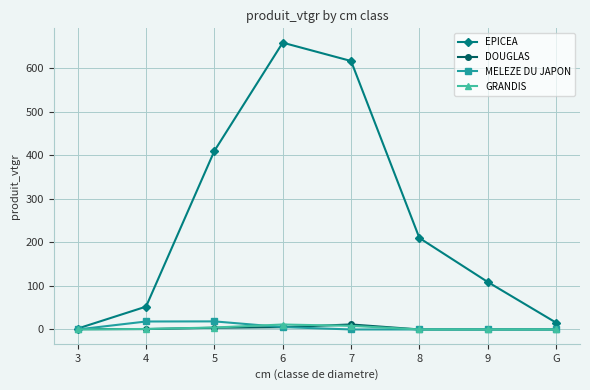

Is the value of DOUGLAS at 5 greater than the value of EPICEA at 9?

No